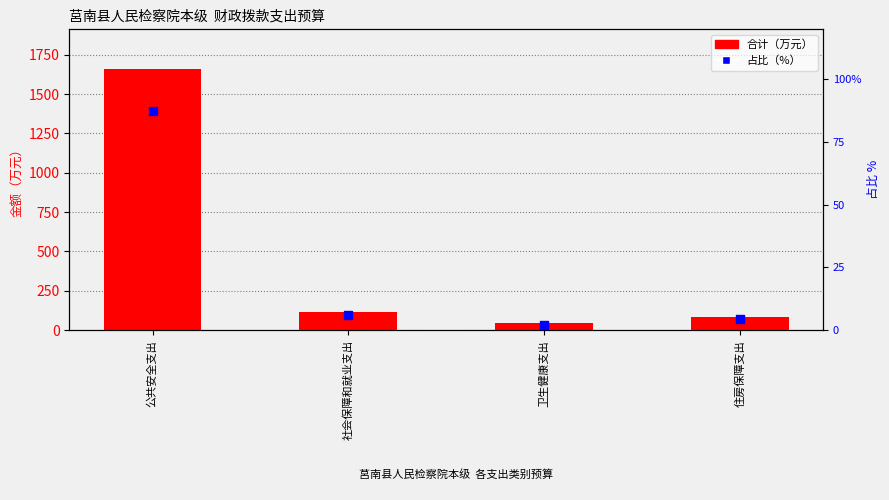

What is the total value across all series at 卫生健康支出?

44.8